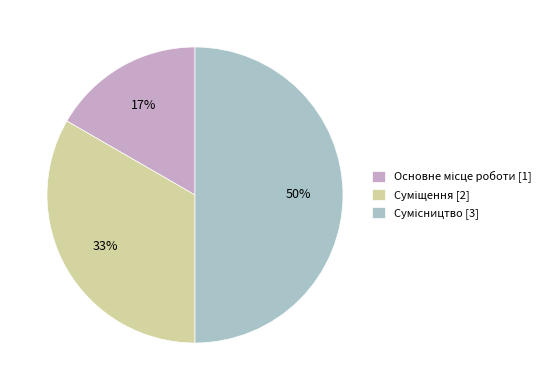

To the nearest percent, what is the average slice percentage?

33%